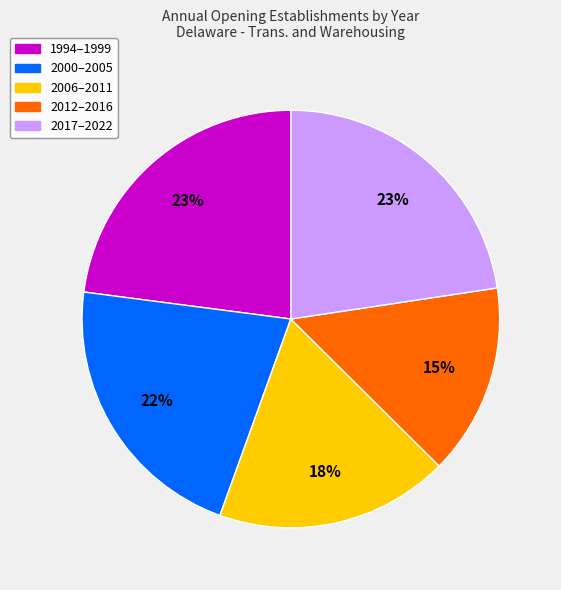

What percentage is the 2017–2022 slice, to the nearest percent?

23%